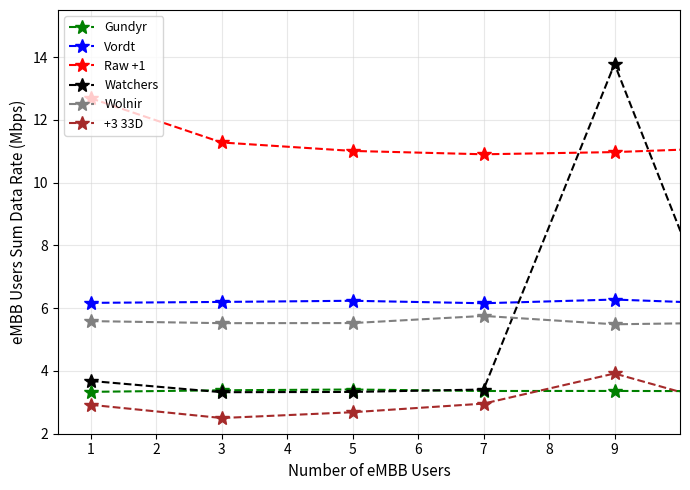

What is the lowest value of the Gundyr series?

3.3